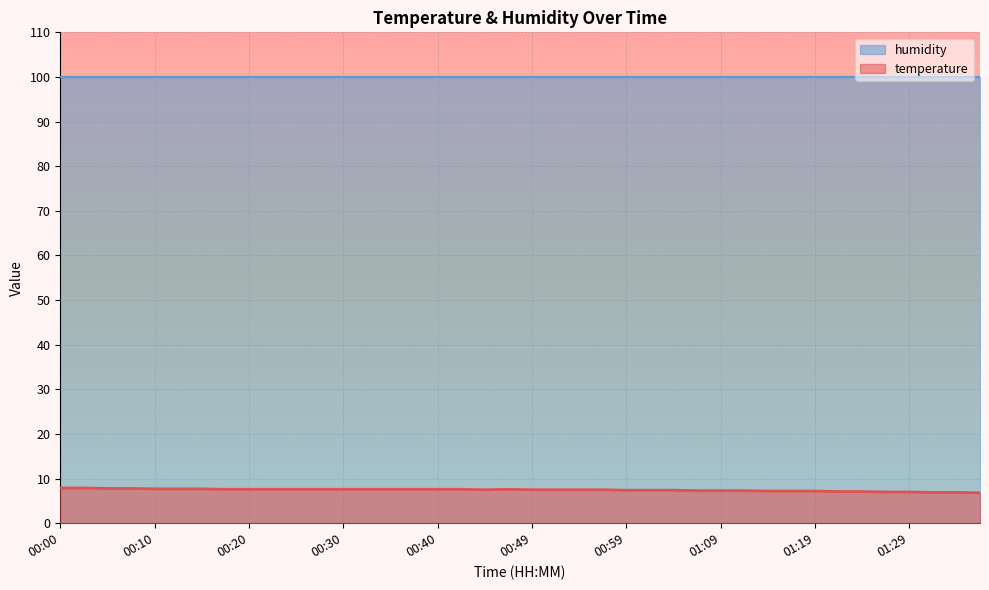

Rank the categories by value from lowest to highest.

01:37, 01:32, 01:34, 01:27, 01:29, 01:22, 01:24, 01:14, 01:17, 01:19, 01:07, 01:09, 01:12, 00:59, 01:02, 01:04, 00:44, 00:49, 00:52, 00:54, 00:57, 00:17, 00:20, 00:22, 00:25, 00:27, 00:30, 00:32, 00:35, 00:37, 00:40, 00:42, 00:47, 00:10, 00:12, 00:15, 00:05, 00:07, 00:00, 00:02